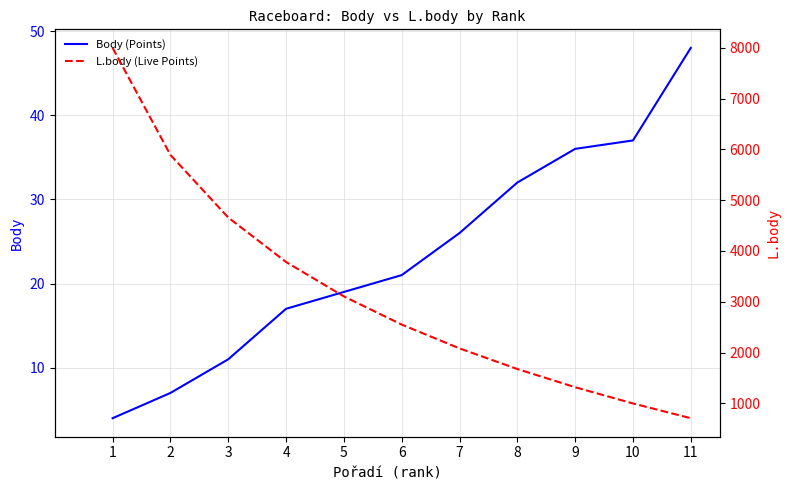

How many distinct data groups are displayed?

2